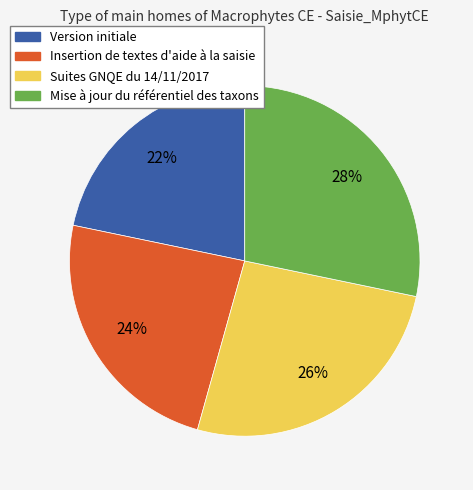

What is the largest slice in the pie chart?

Mise à jour du référentiel des taxons